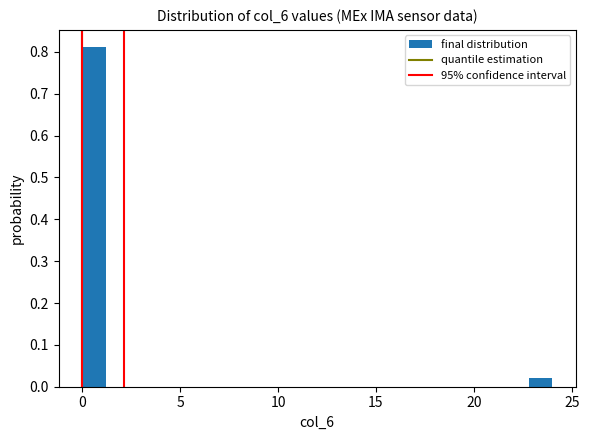

Around what value on the x-axis is the tallest bar? Give the approximate position of its centre, as read against the axis.

0.5